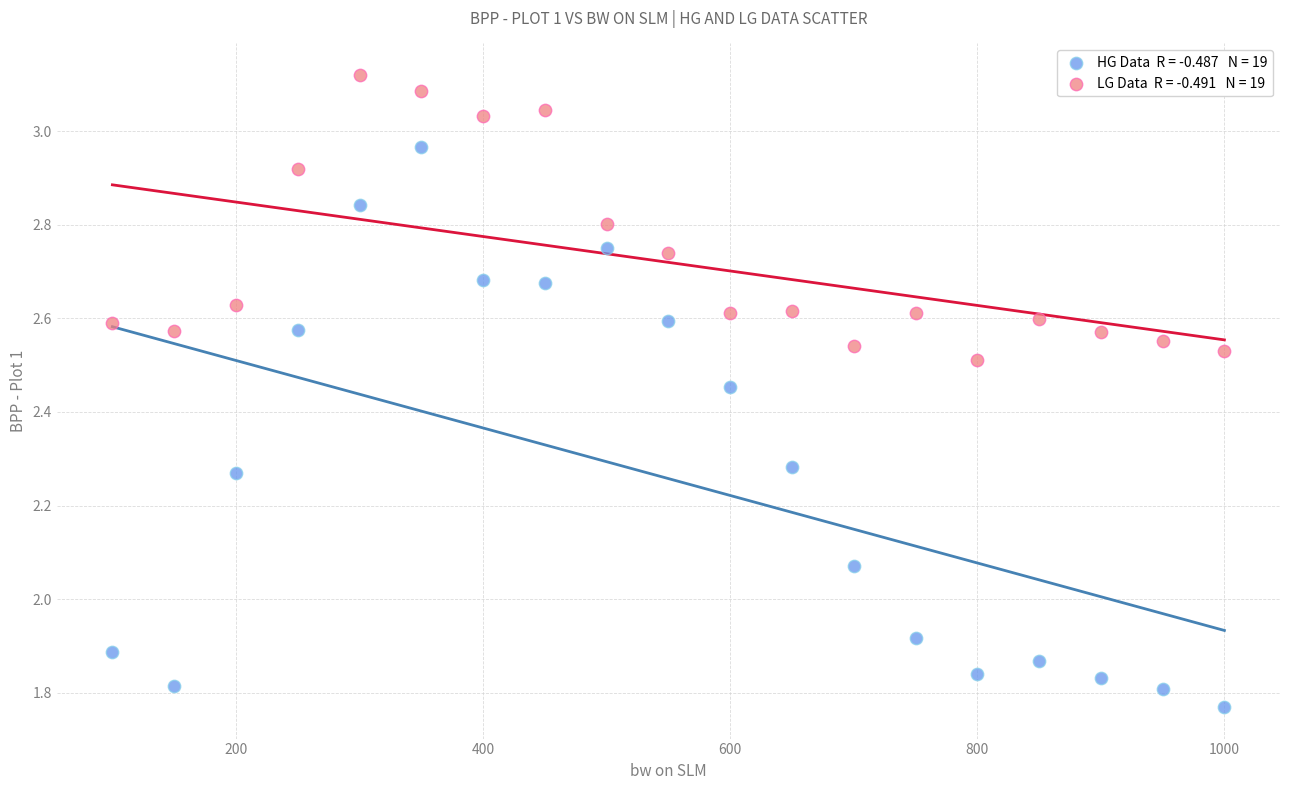

Across all data points, what is the range of Y values (max minus min)?

1.4